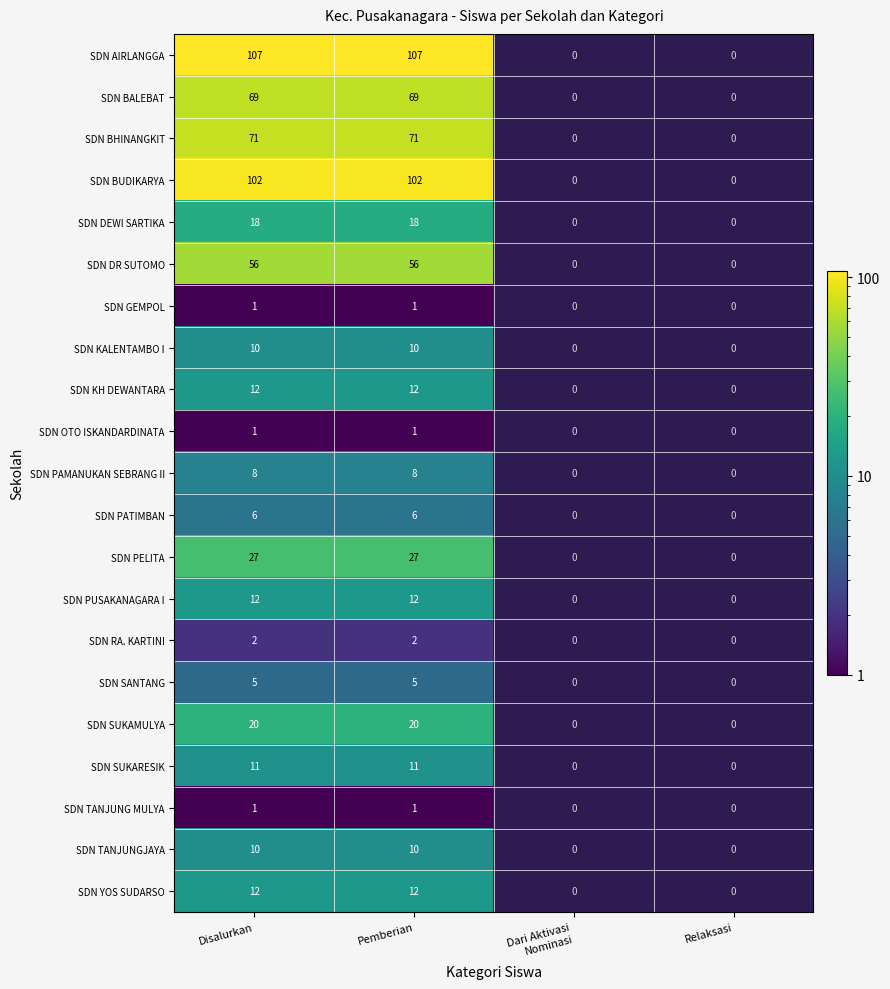

The value of SDN BUDIKARYA at Disalurkan is 102. True or false?

True